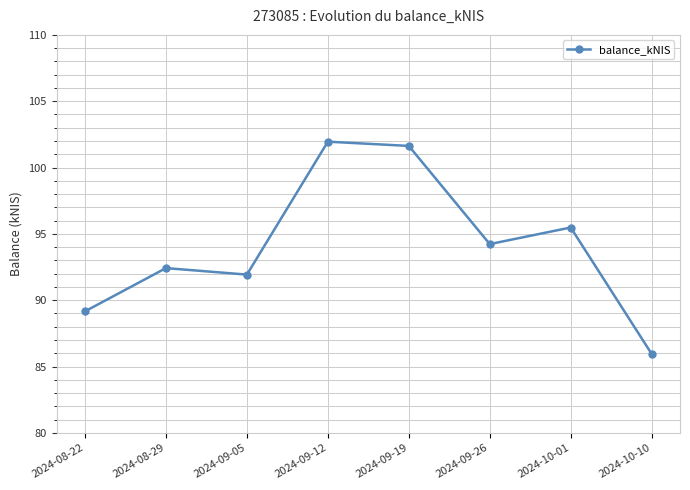

How many interior local peaks (higher than both neighbors) does the data have?

3